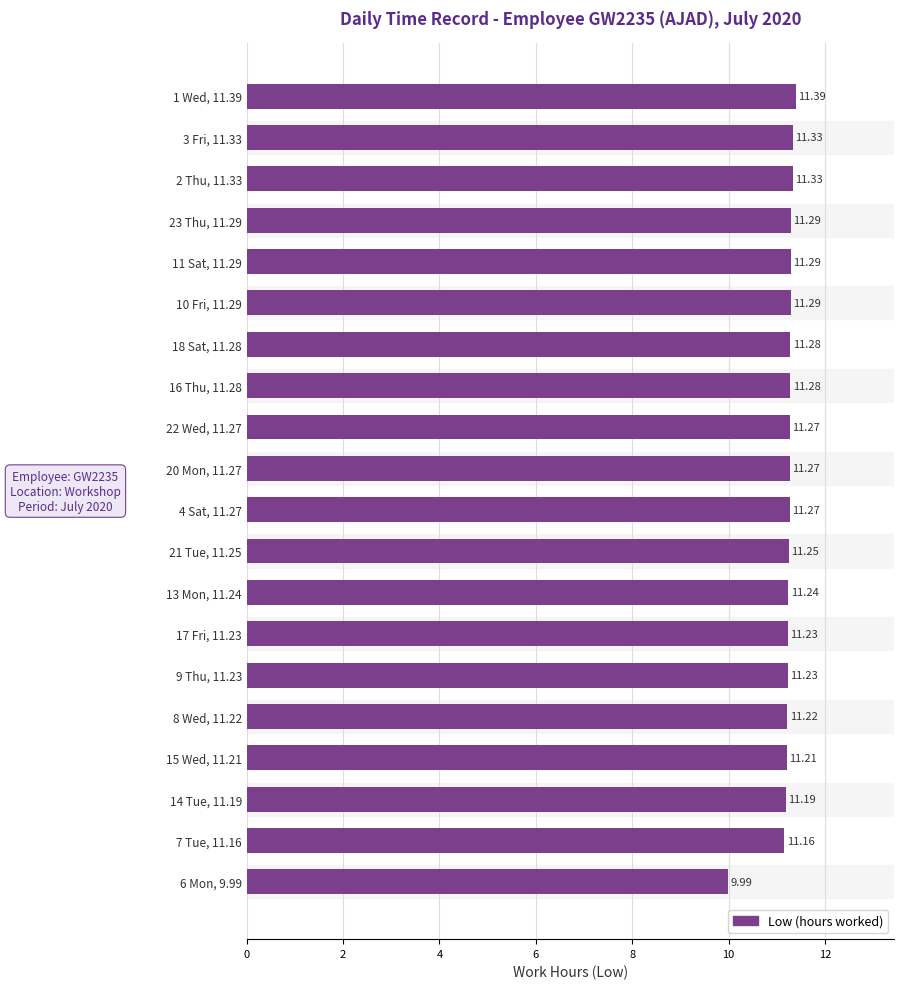

Are the bars horizontal?

Yes